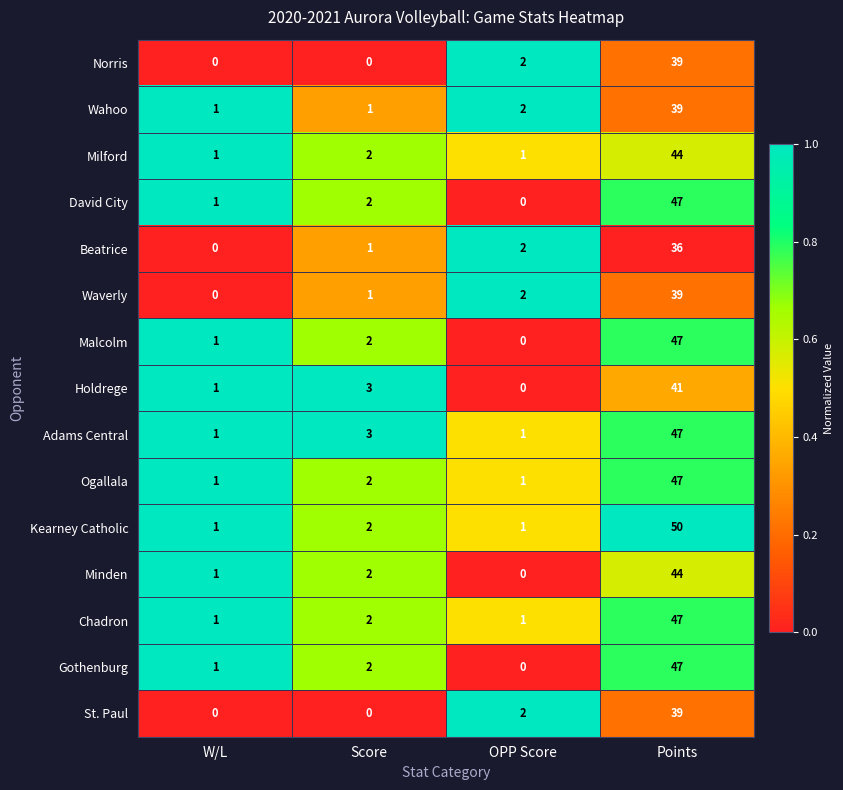

What is the difference between the maximum and minimum values in the Holdrege series?

41